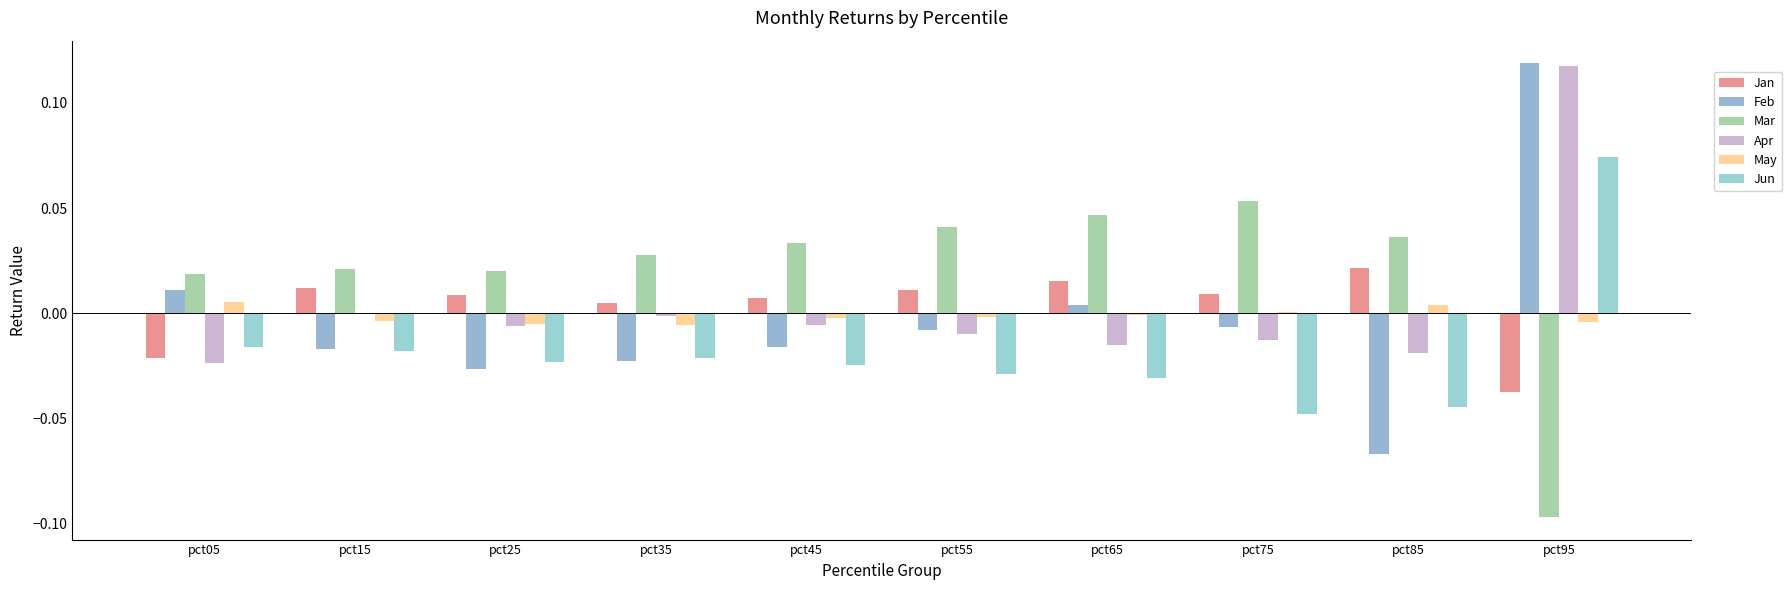

Does the chart contain stacked bars?

No